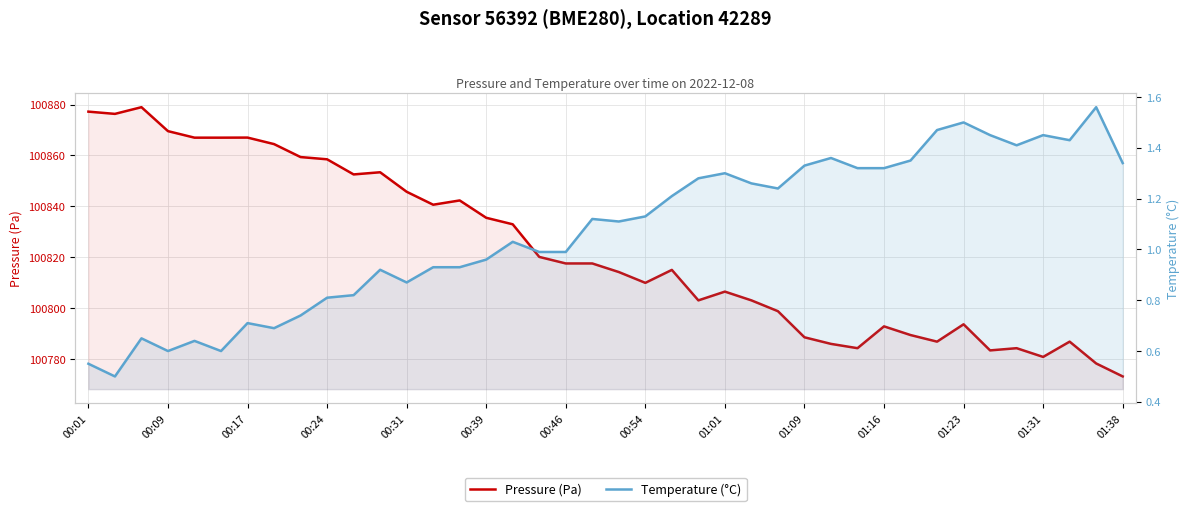

Is the value of Temperature (°C) at 34 greater than the value of Pressure (Pa) at 14?

No